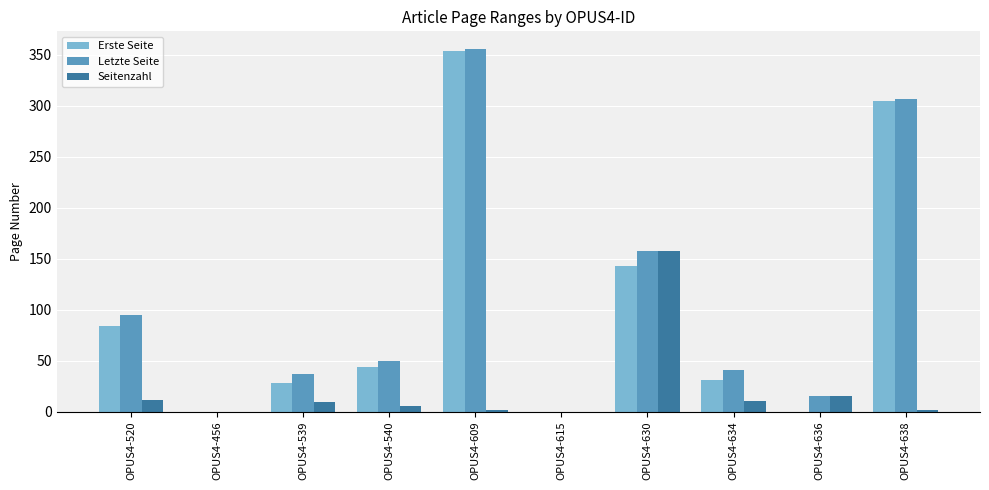

What is the maximum value for Erste Seite?

353